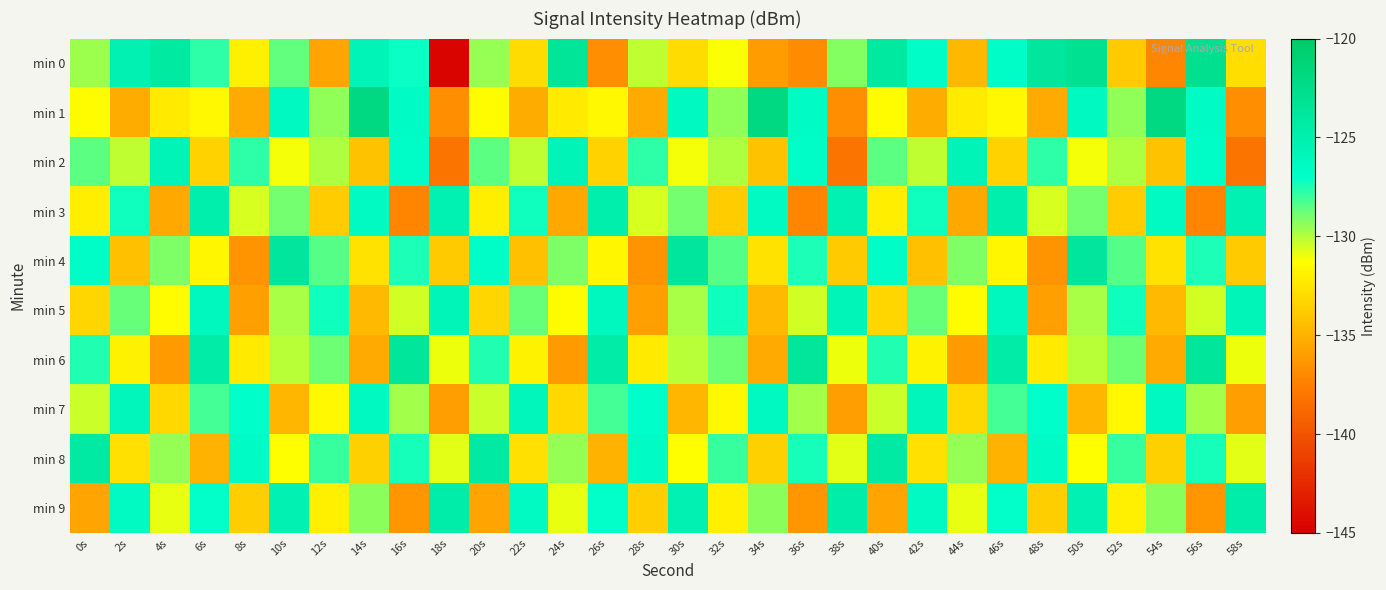

Which series has the widest spread of values?

min 0